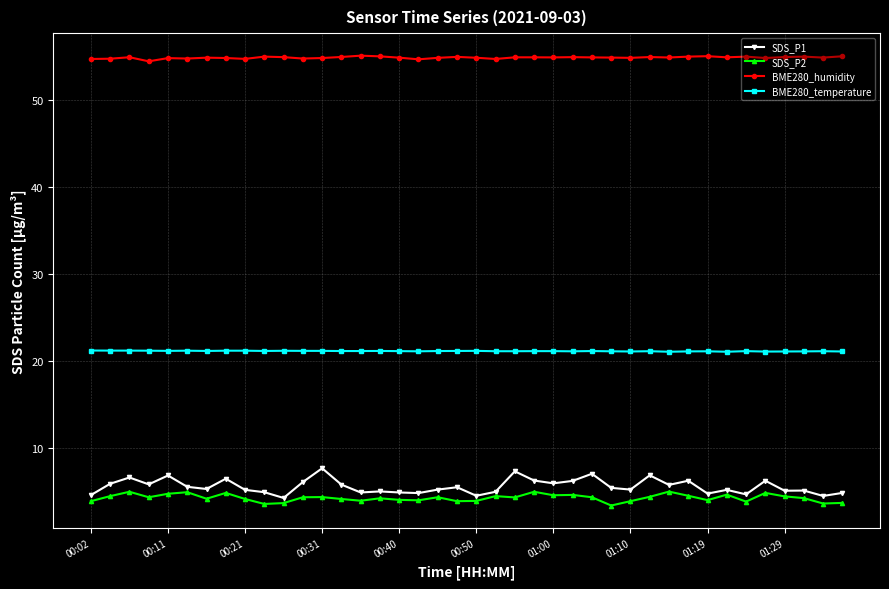

List the series in order of their peak value, highest first.

BME280_humidity, BME280_temperature, SDS_P1, SDS_P2